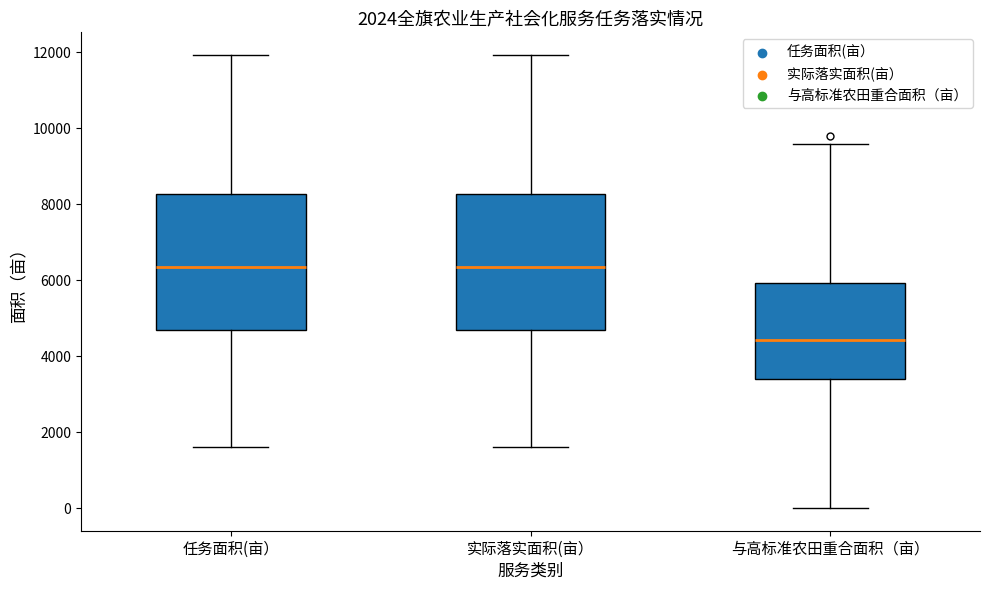

Where is the lower edge of the box for 任务面积(亩） on the y-axis? The values are not printed on the chart, so give them approximately, as read against the axis.

4800